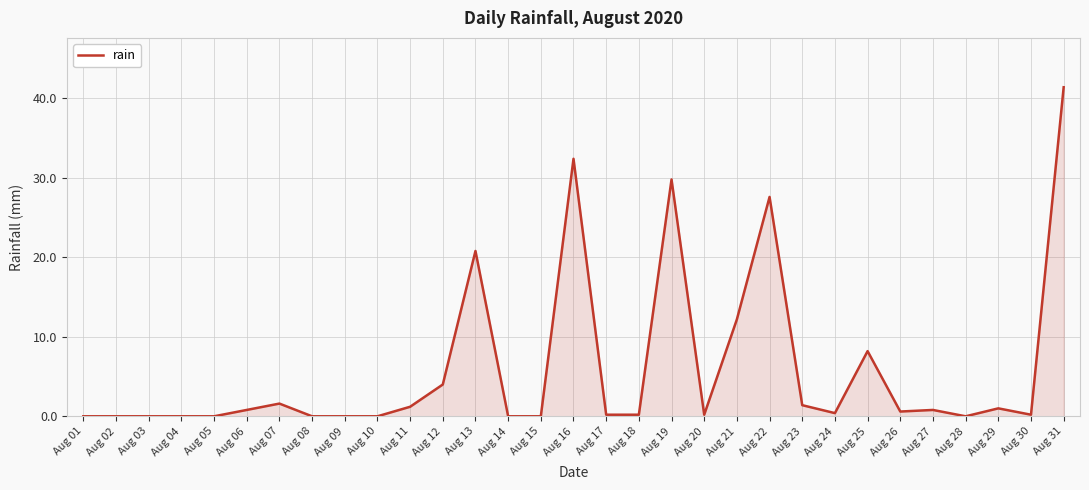

Is it true that the value at Aug 01 is 0.0?

True